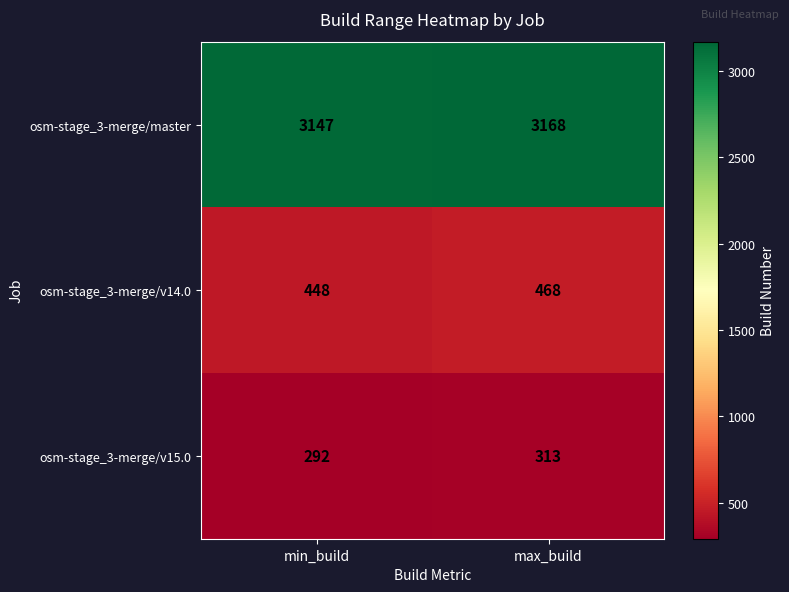

What is the difference between the maximum and minimum values in the osm-stage_3-merge/v14.0 series?

20